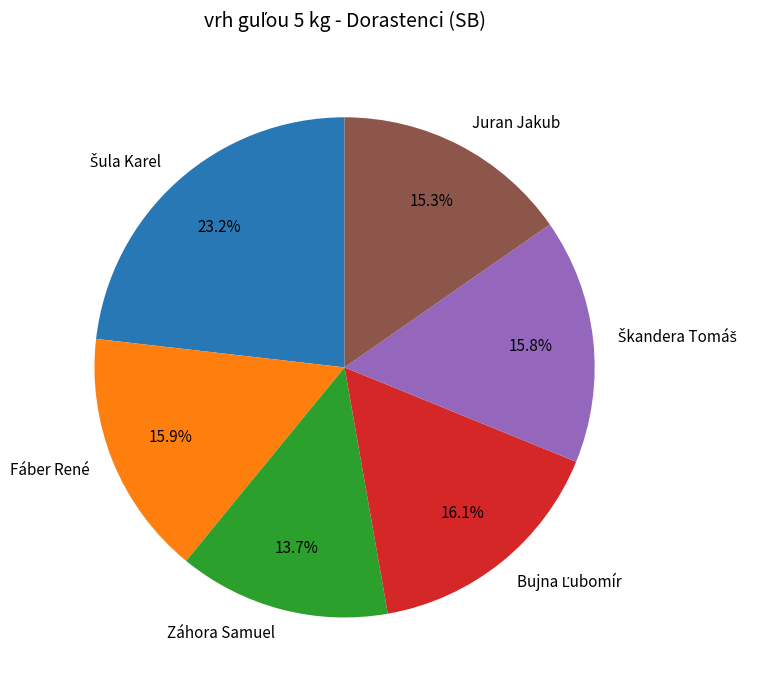

Is there any slice that represents more than half of the pie?

No